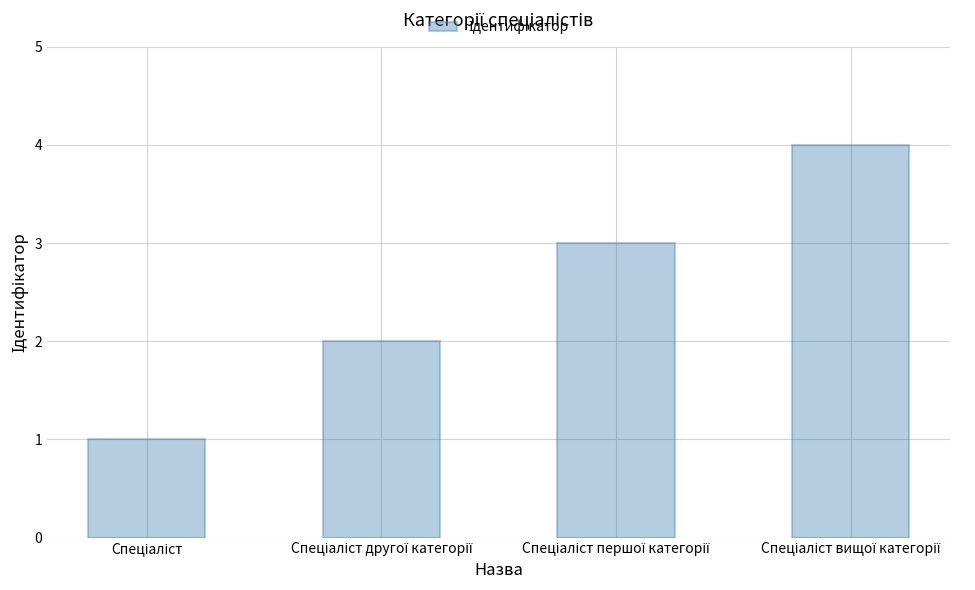

What is the difference between the maximum and second lowest values?

2